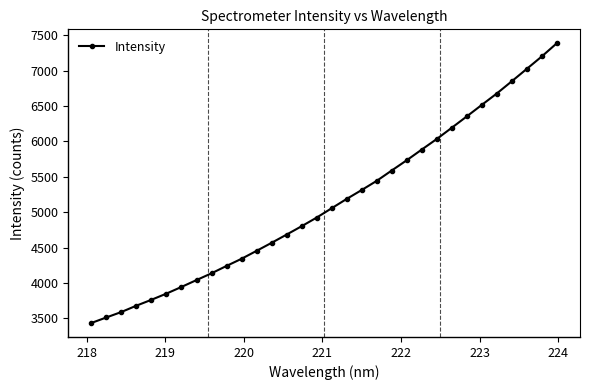

Is this an area chart (filled region under the line)?

No